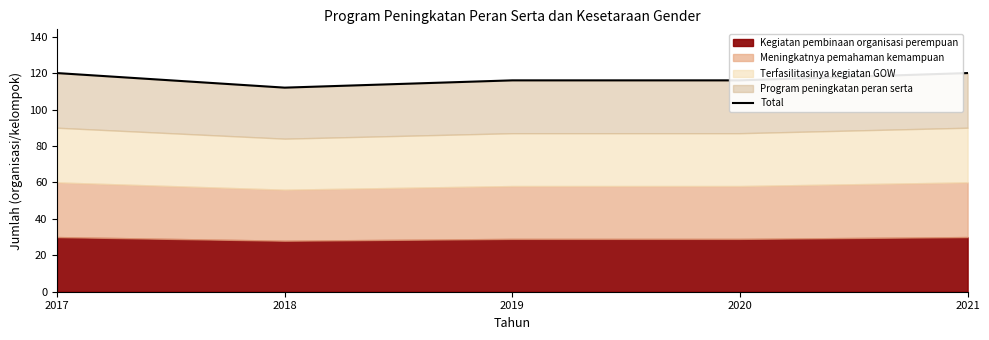

Is it true that the value at 2021 is 191?

False